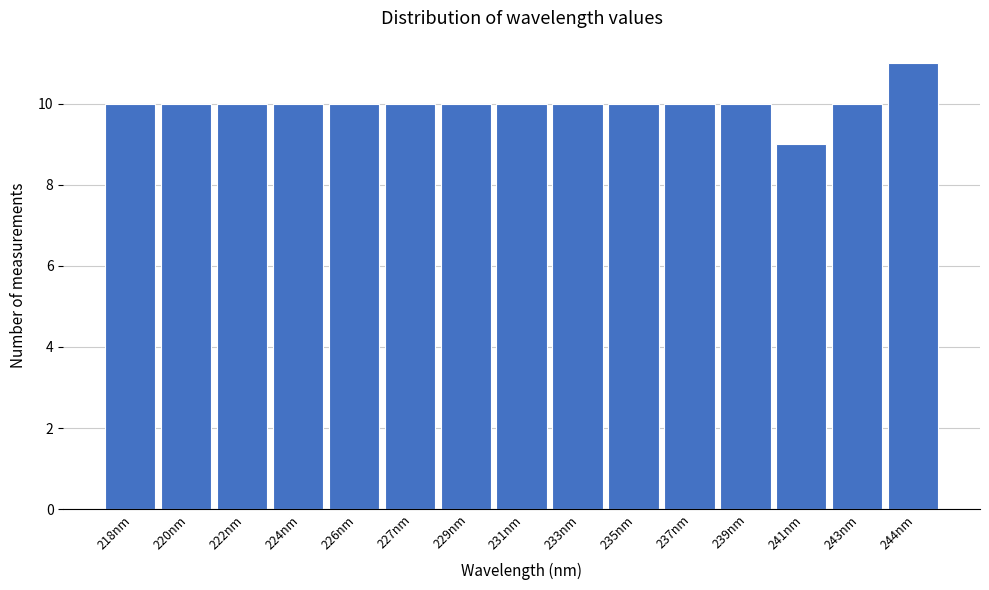

Reading left to right, transcribe all the data shown in this chart.

218nm=10	220nm=10	222nm=10	224nm=10	226nm=10	227nm=10	229nm=10	231nm=10	233nm=10	235nm=10	237nm=10	239nm=10	241nm=9	243nm=10	244nm=11